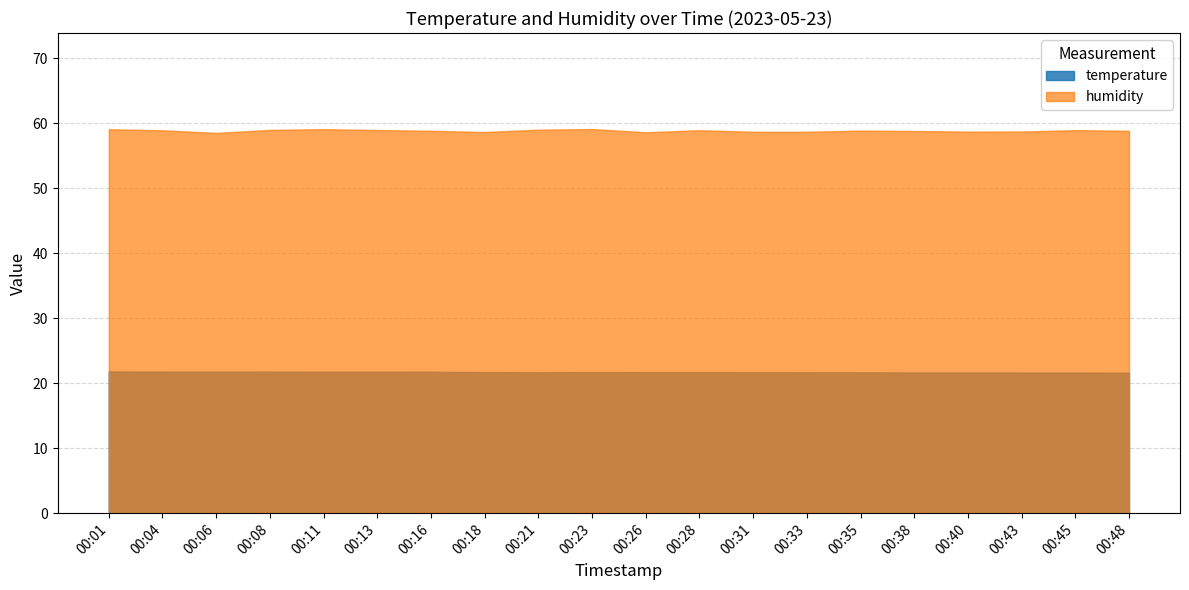

List the series in order of their peak value, highest first.

humidity, temperature